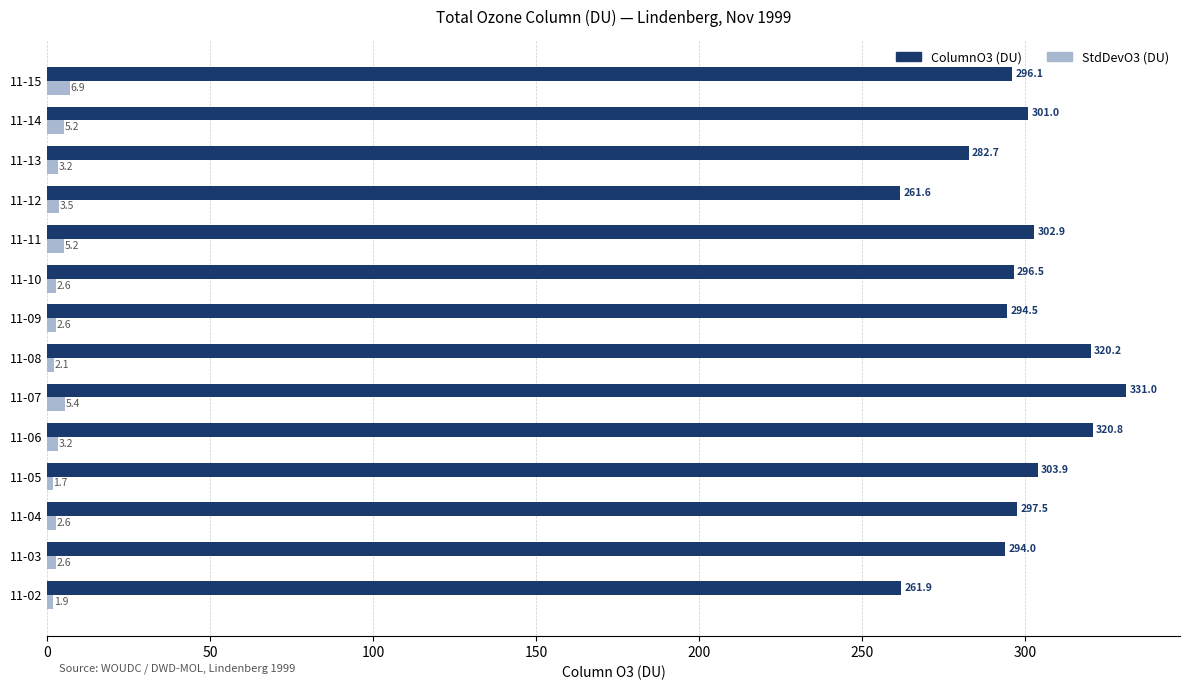

What is the total value across all series at 11-12?

265.1